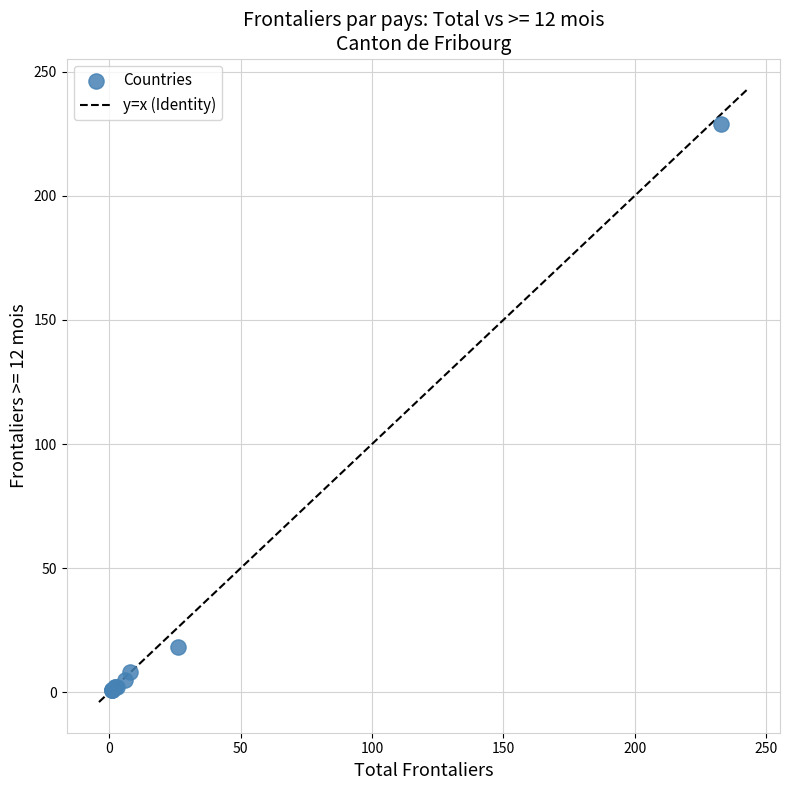

What Y value in the scatter plot is closest to 115?

18